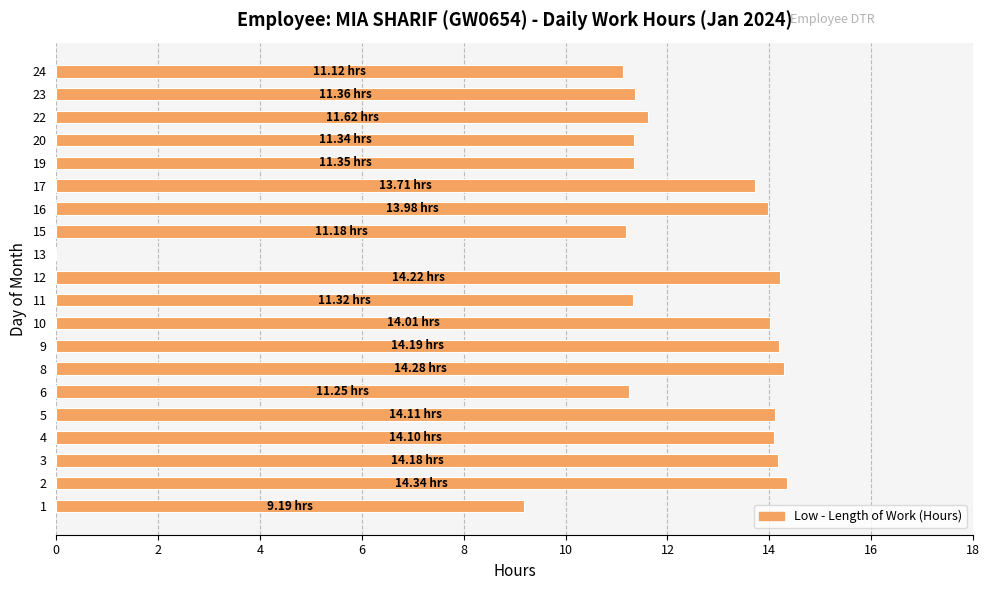

What is the maximum value shown in the chart?

14.3